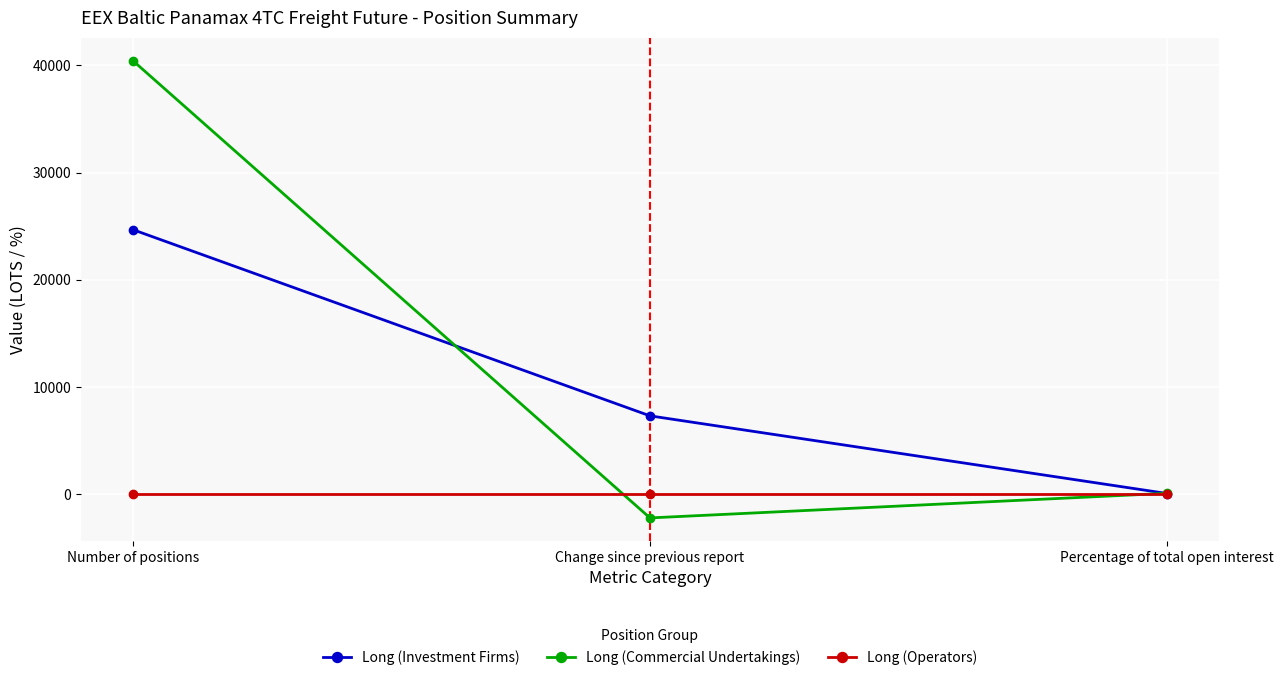

What is the difference between the highest and lowest values at Number of positions?

40453.2